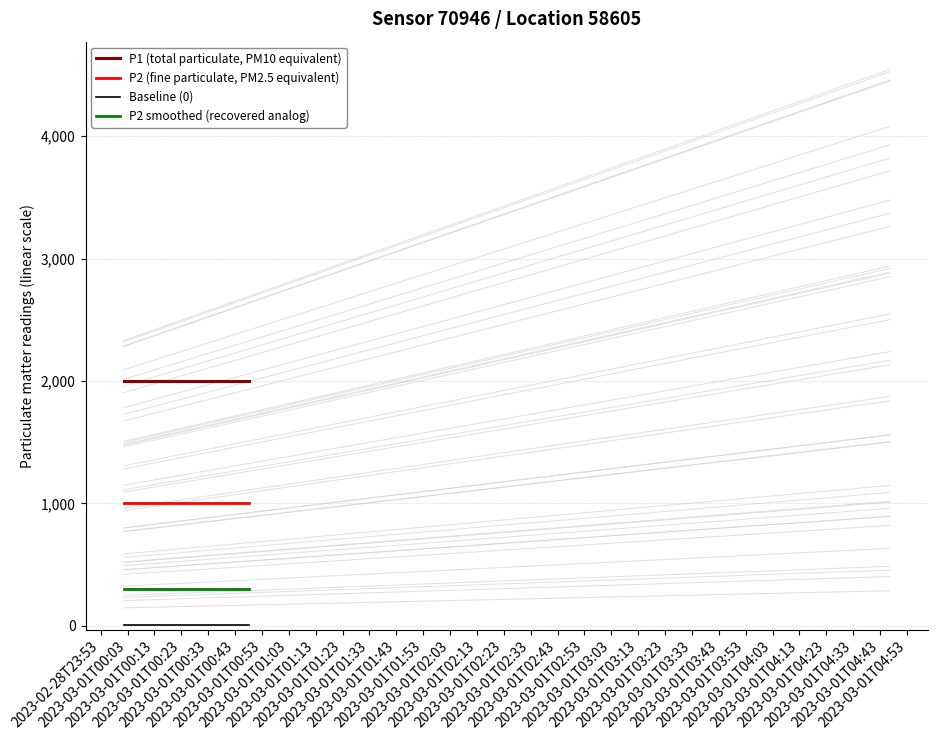

True or false: P2 smoothed (recovered analog) and P2 (fine particulate, PM2.5 equivalent) cross at least once.

False